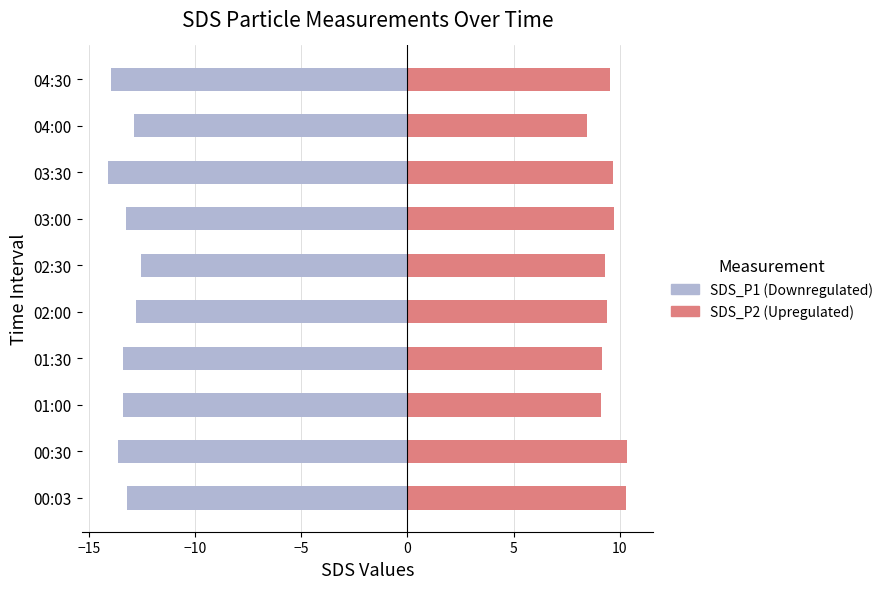

Which has a higher value, 00:03 or 02:30?

02:30